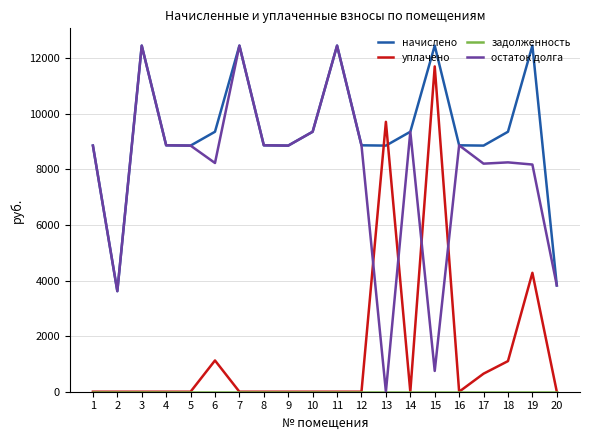

True or false: уплачено and начислено cross at least once.

True